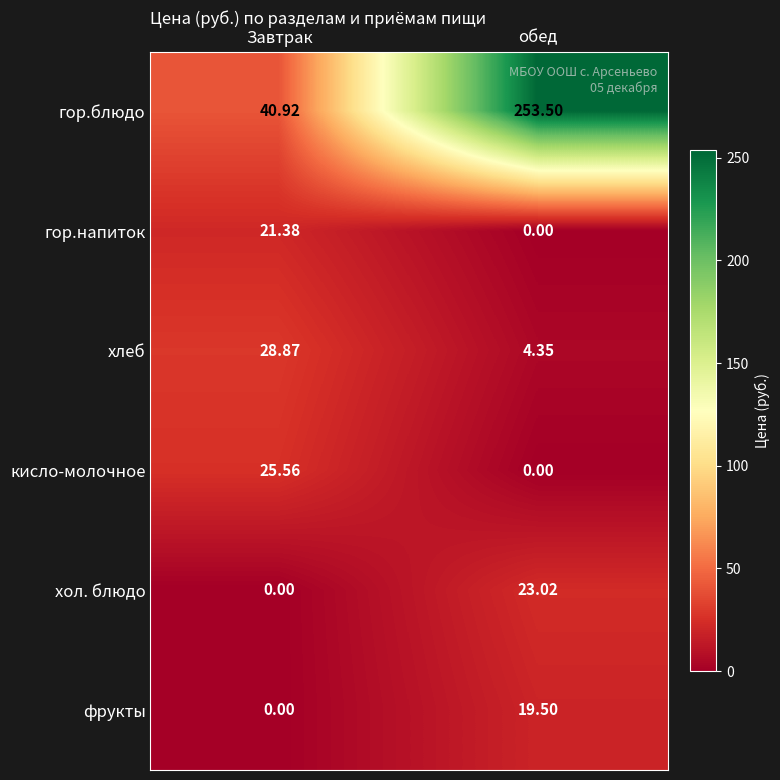

Which series changed the most between Завтрак and обед?

гор.блюдо